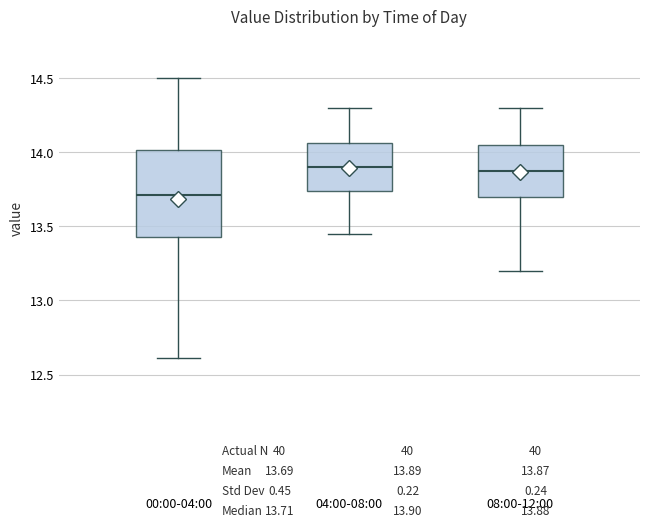

Which box's median line is the lowest?

00:00-04:00